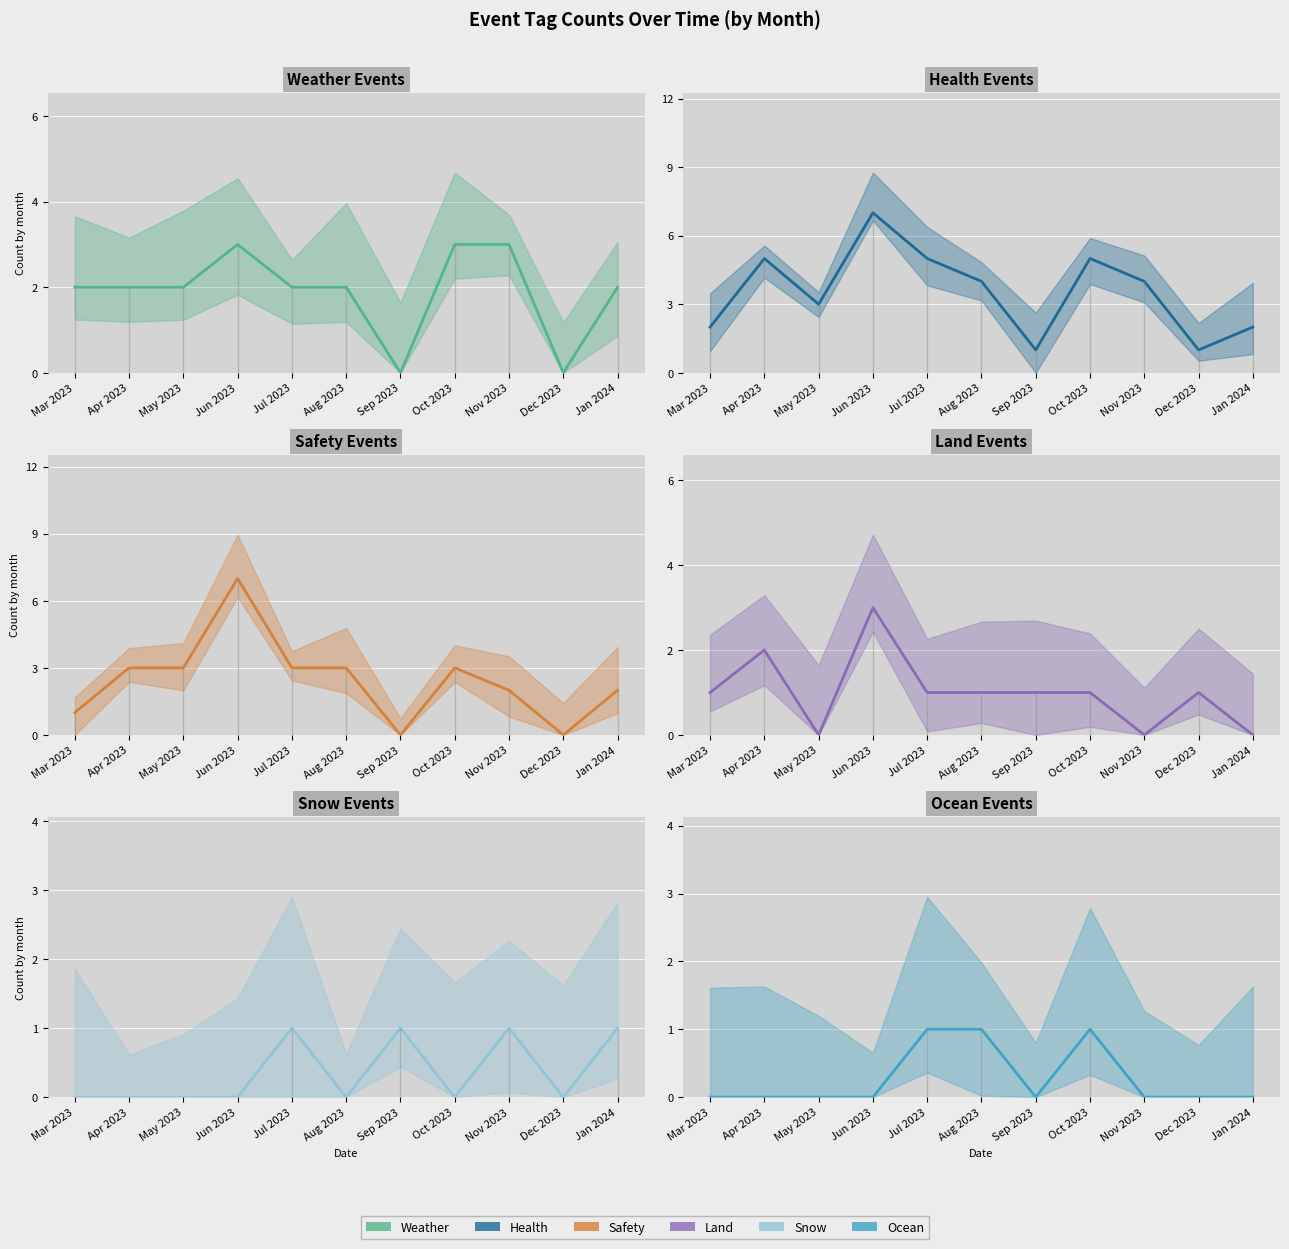

What is the value of the SNOW point at the 7th from the left?

1